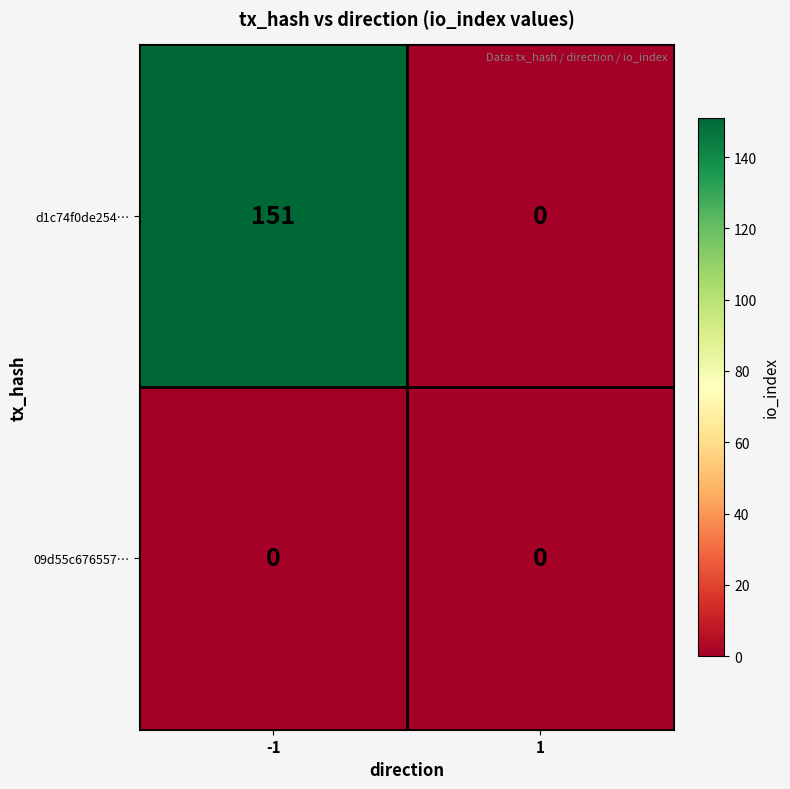

Which series changed the most between -1 and 1?

d1c74f0de254…